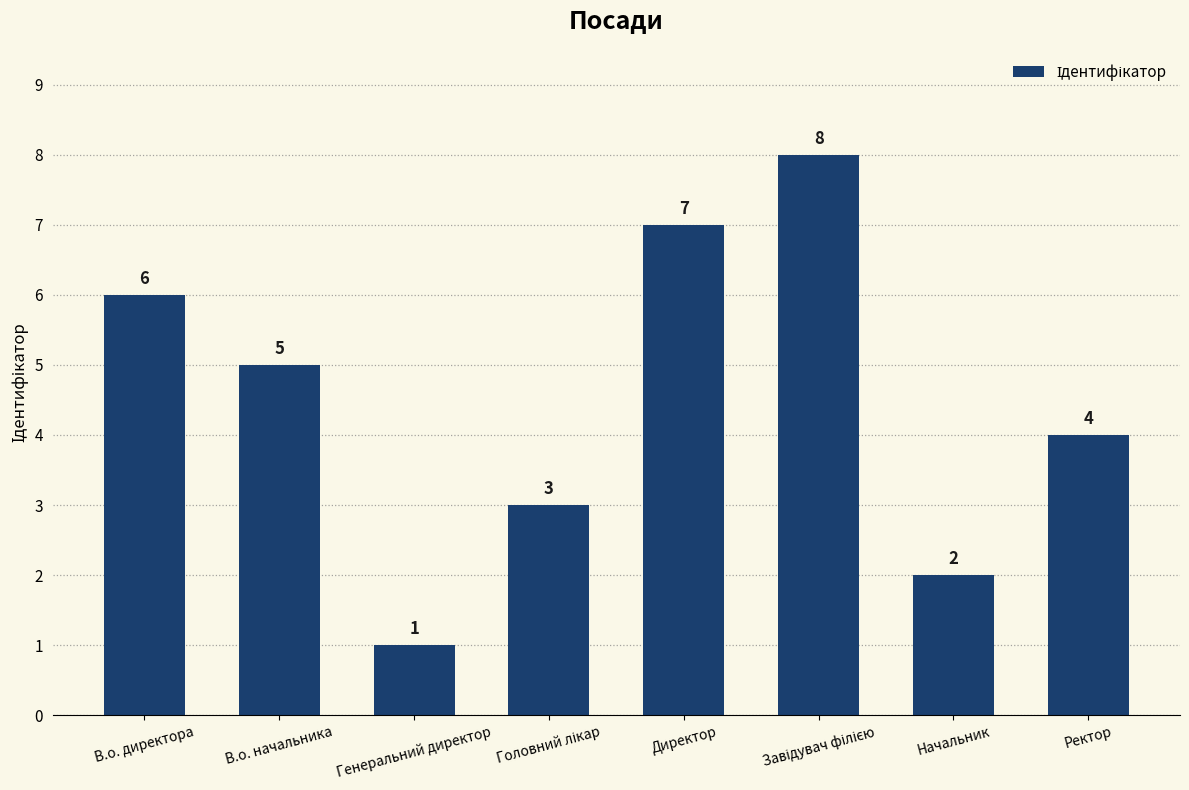

Is it true that the value at В.о. начальника is 5?

True